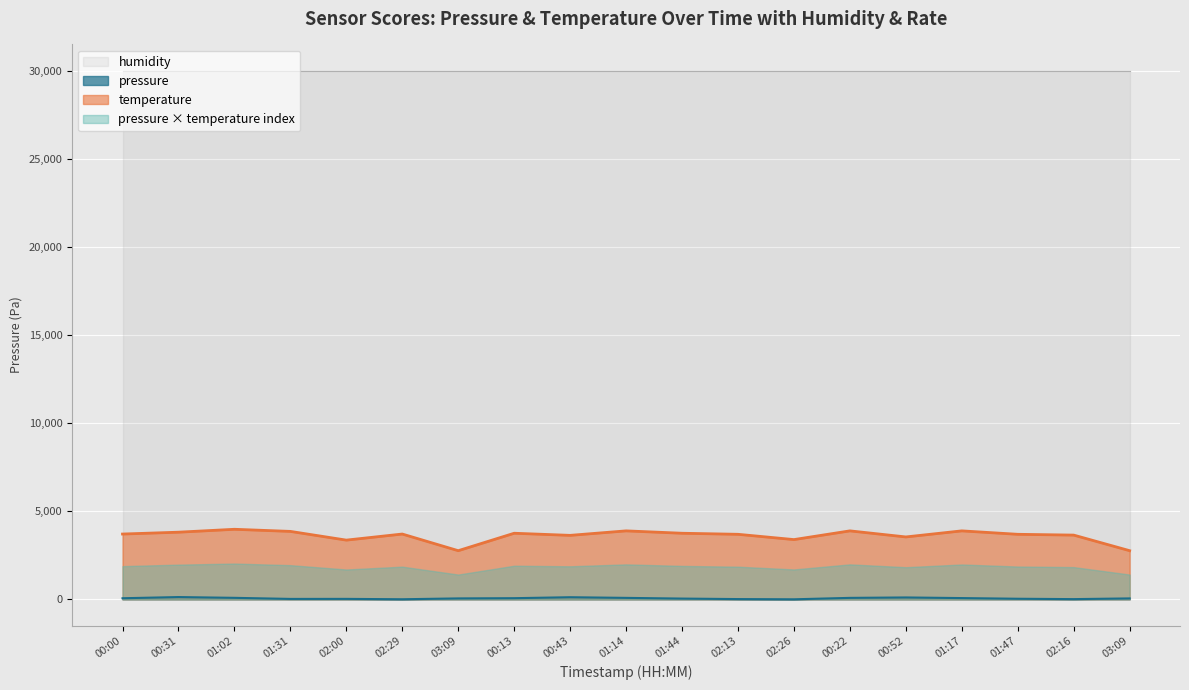

What is the approximate value of pressure at 00:31?

127.0